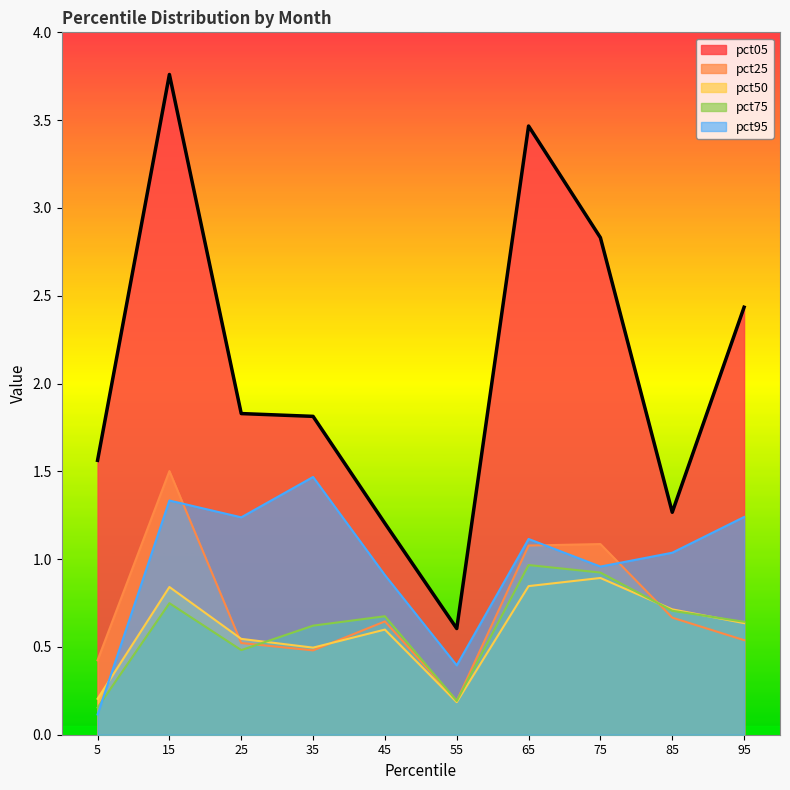

Is it true that pct95 equals 2.4 at 35?

False